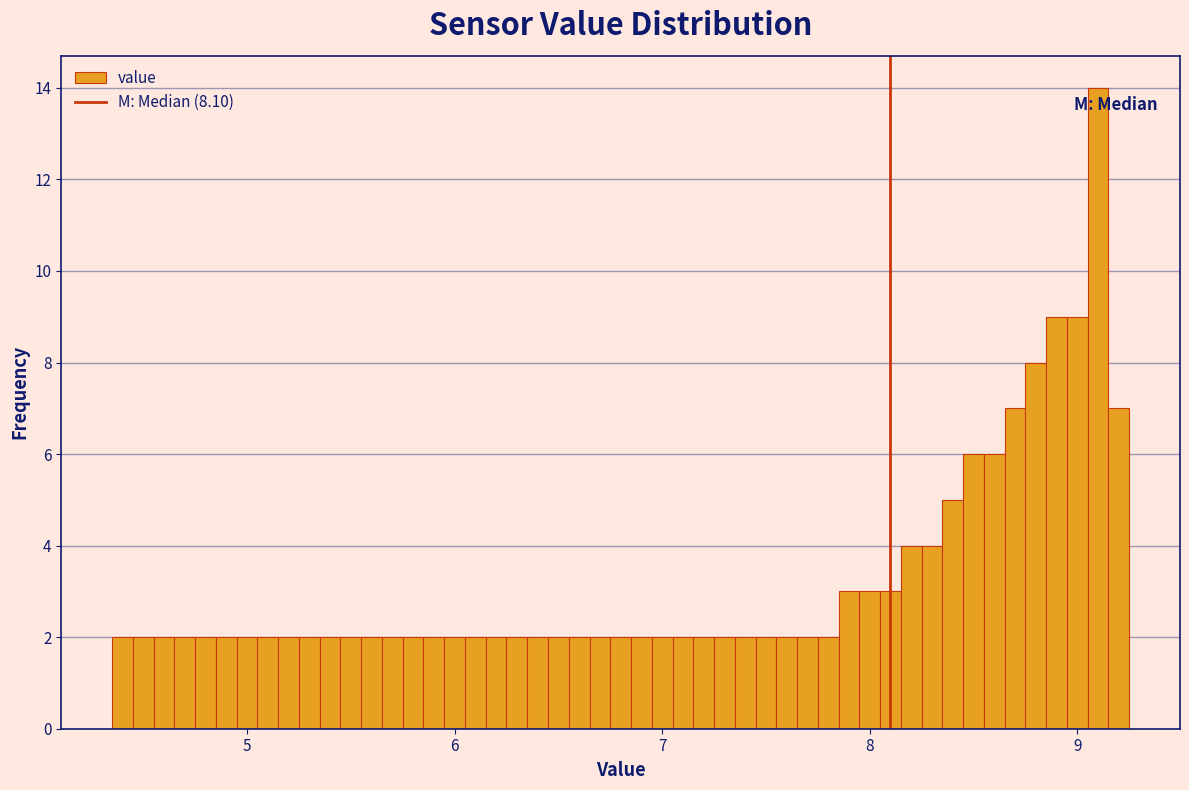

Around what value on the x-axis is the tallest bar? Give the approximate position of its centre, as read against the axis.

9.1